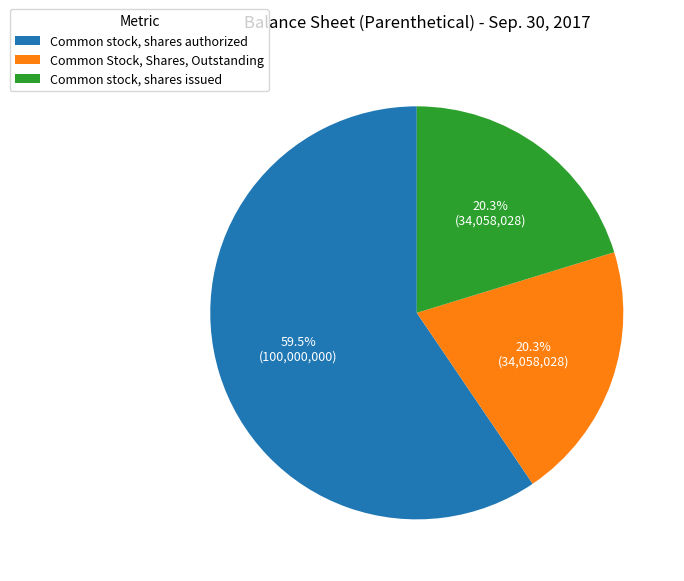

Which category has the biggest portion of the pie?

Common stock, shares authorized